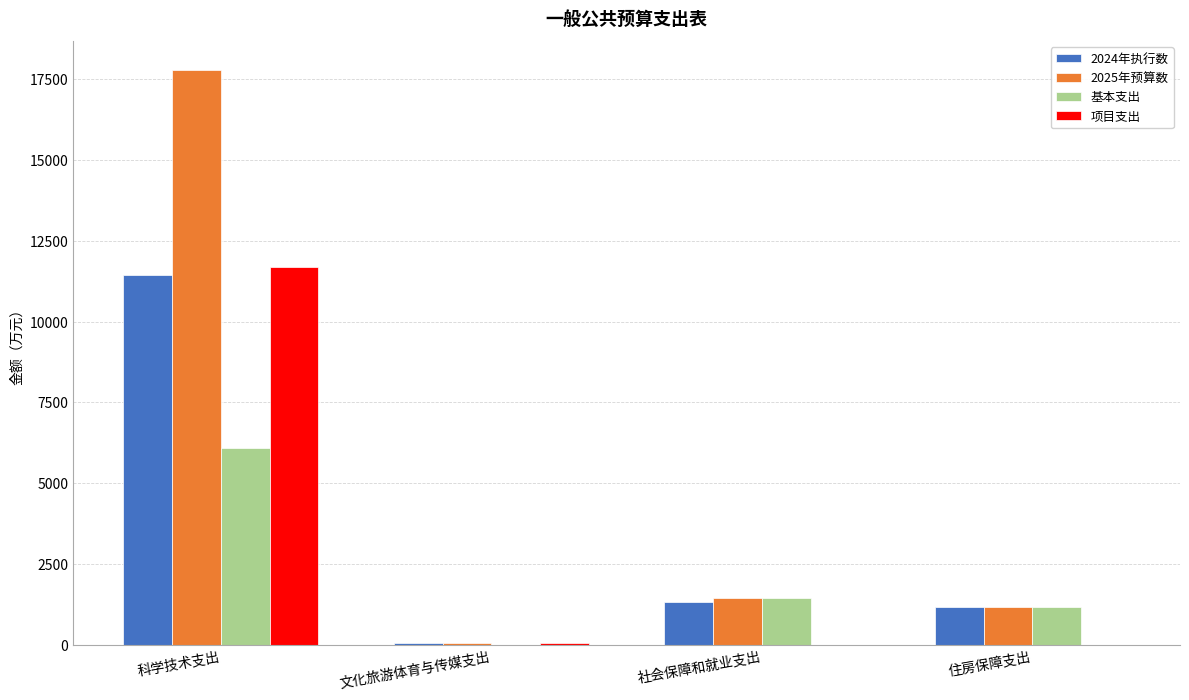

Which category has the highest value in the 基本支出 series?

科学技术支出